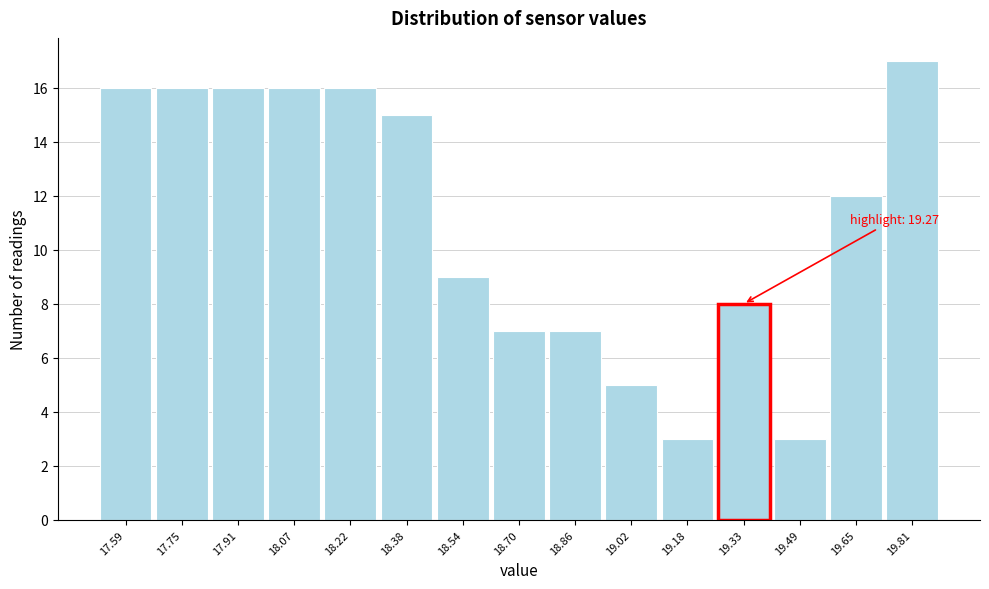

Which range on the x-axis has the tallest bar?

19.74 to 19.90